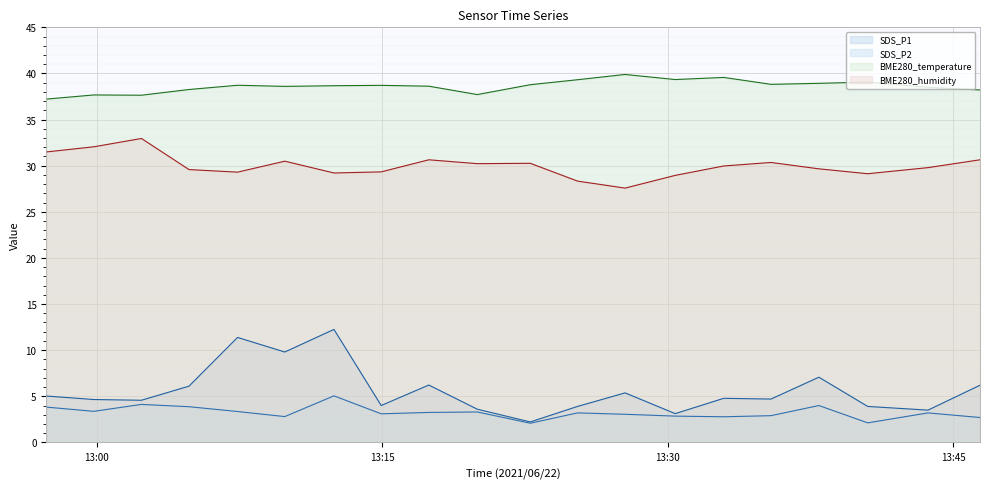

Reading right to left, extract all data points from this chart.

SDS_P1: 6.2	3.5	3.9	7.1	4.7	4.8	3.1	5.4	3.9	2.2	3.6	6.2	4.0	12.2	9.8	11.4	6.1	4.6	4.7	5.0
SDS_P2: 2.7	3.2	2.1	4.0	2.9	2.8	2.9	3.0	3.2	2.1	3.3	3.2	3.1	5.0	2.8	3.4	3.9	4.1	3.4	3.8
BME280_temperature: 38.2	38.5	39.1	38.9	38.8	39.6	39.3	39.9	39.3	38.8	37.7	38.6	38.7	38.7	38.6	38.7	38.3	37.6	37.7	37.2
BME280_humidity: 30.6	29.8	29.1	29.7	30.4	30.0	28.9	27.6	28.3	30.3	30.2	30.6	29.3	29.2	30.5	29.3	29.6	33.0	32.0	31.5